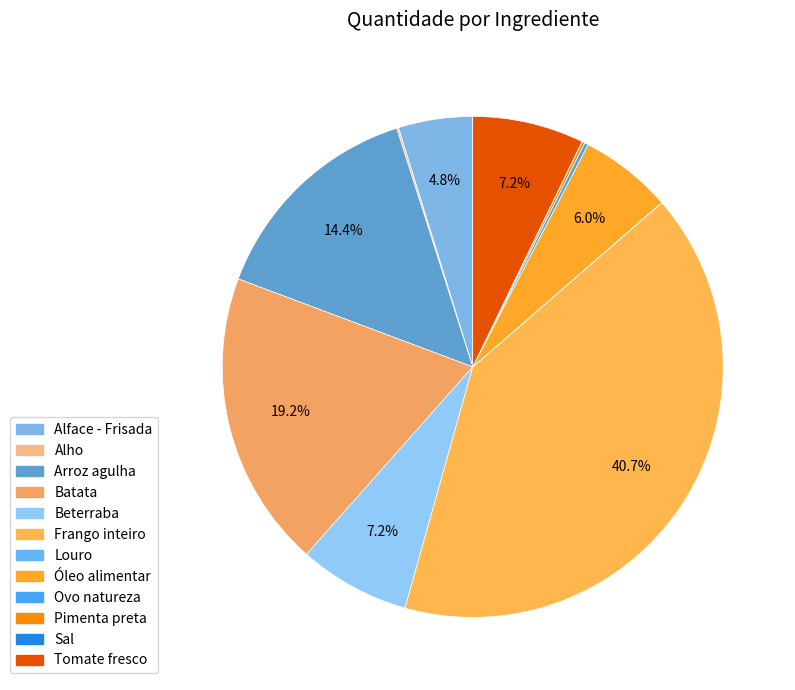

Which has a higher value, Ovo natureza or Óleo alimentar?

Óleo alimentar